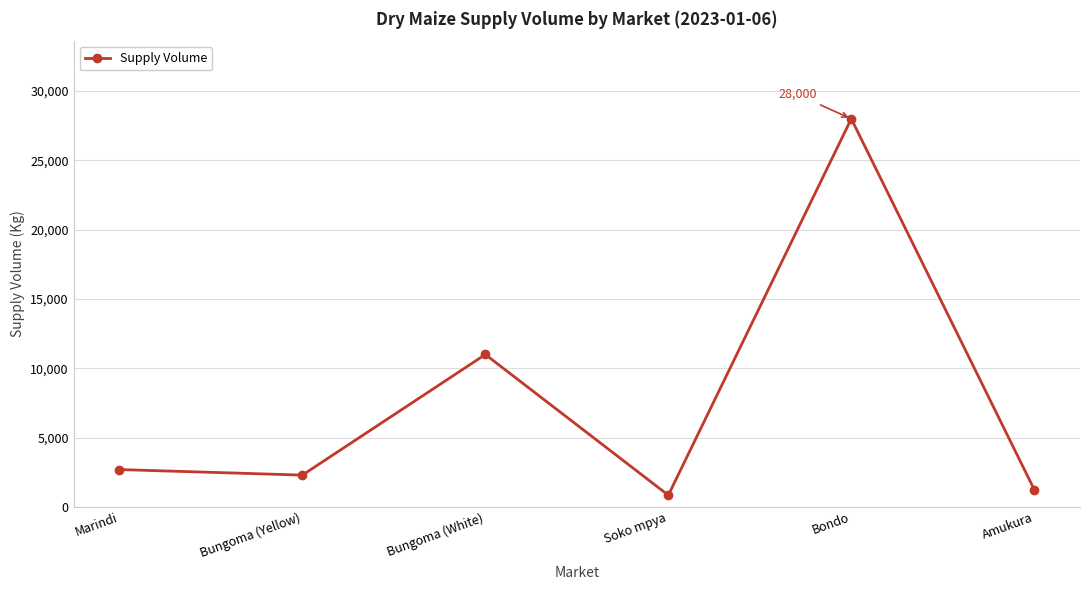

At which label is the value closest to 14425?

Bungoma (White)